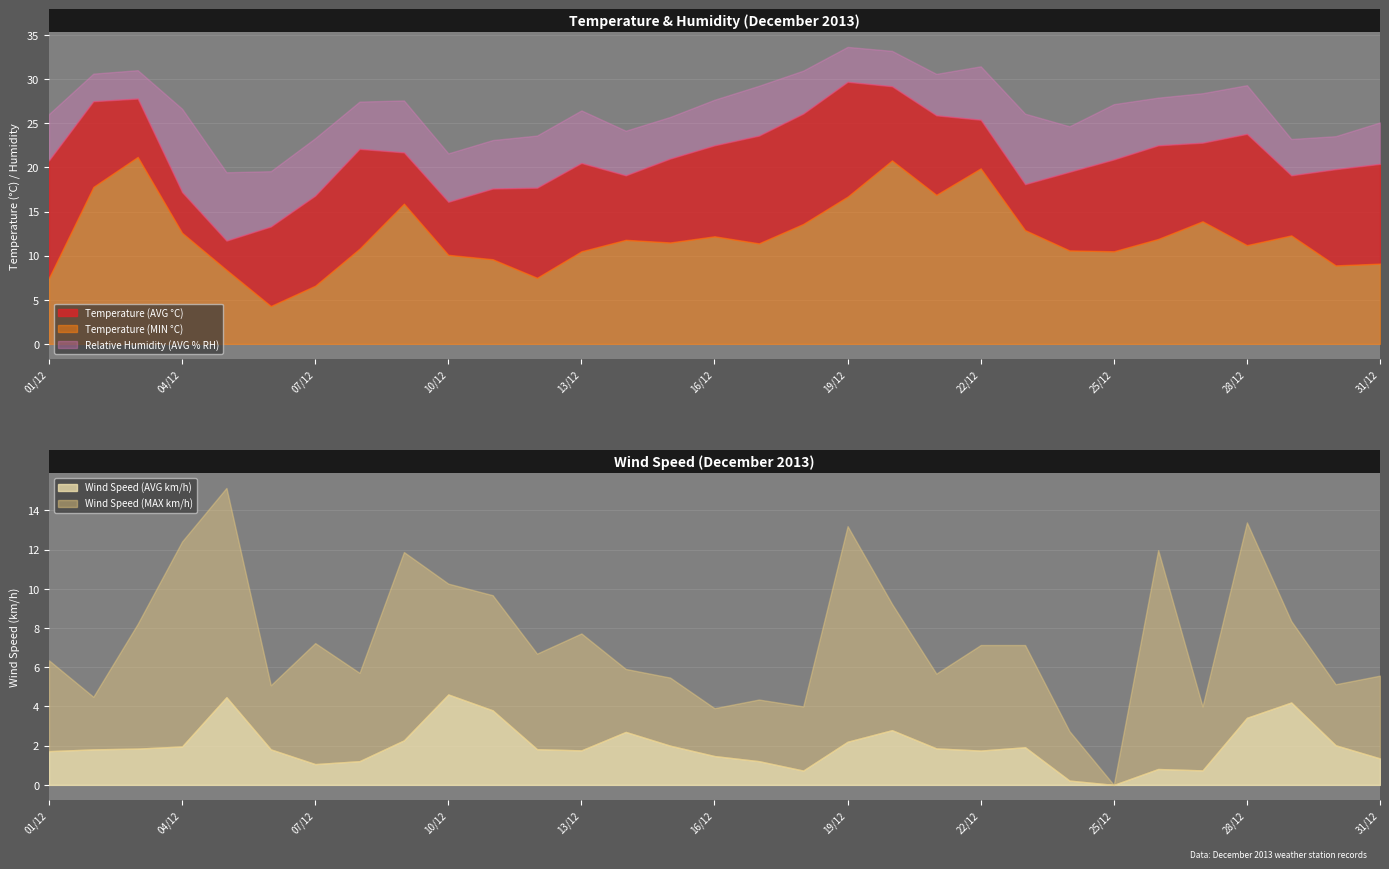

What are all the series names shown in the legend?

Temperature (AVG), Temperature (MIN), Relative Humidity (AVG), Wind Speed (AVG), Wind Speed (MAX)